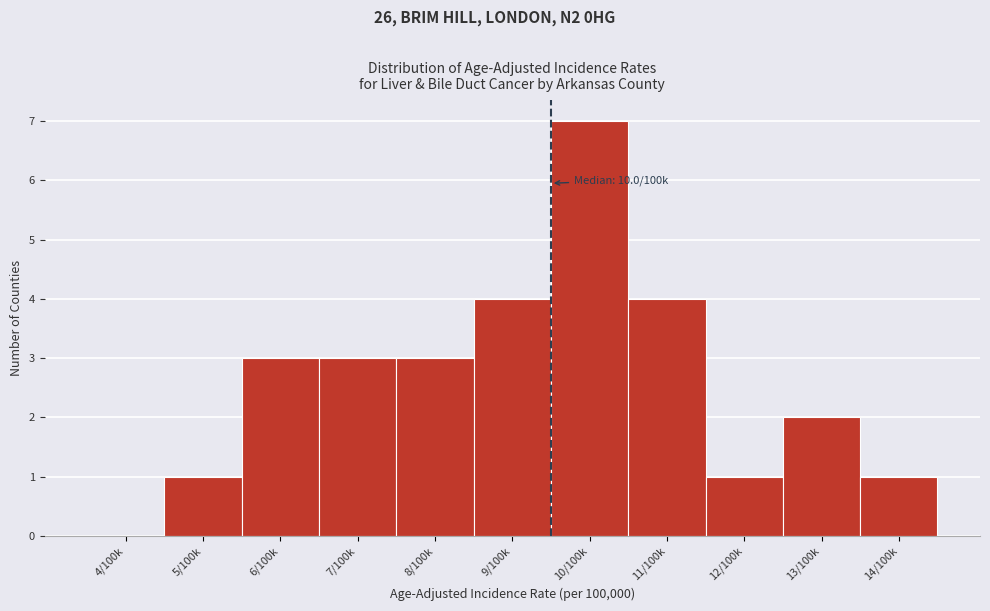

Reading left to right, list all the values displayed in this chart.

4/100k=0	5/100k=1	6/100k=3	7/100k=3	8/100k=3	9/100k=4	10/100k=7	11/100k=4	12/100k=1	13/100k=2	14/100k=1